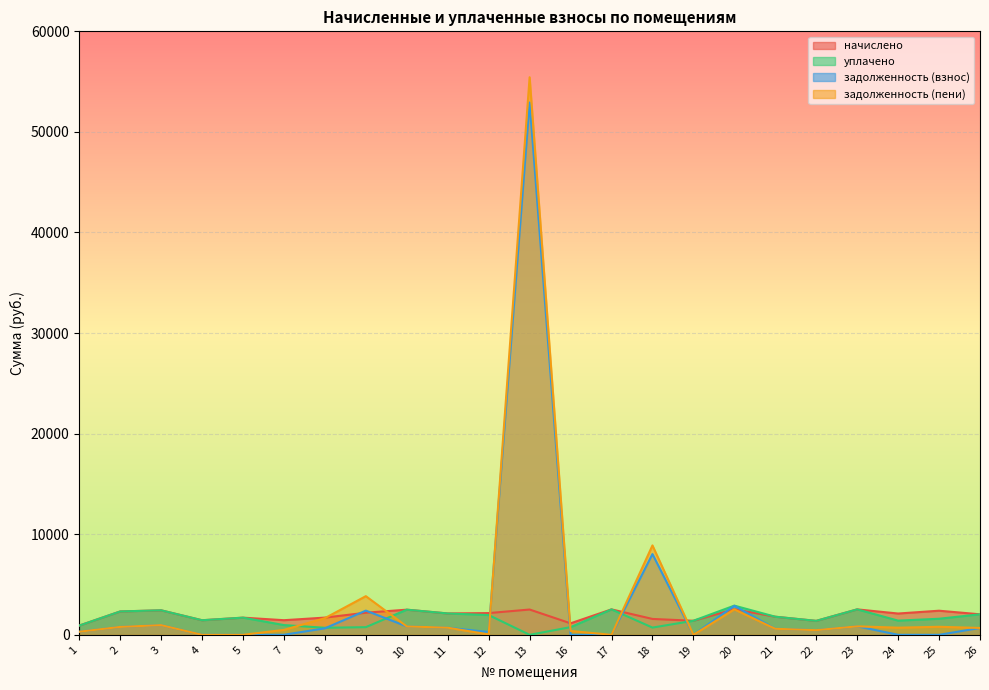

The value of задолженность (пени) at 4 is 1.0. True or false?

False